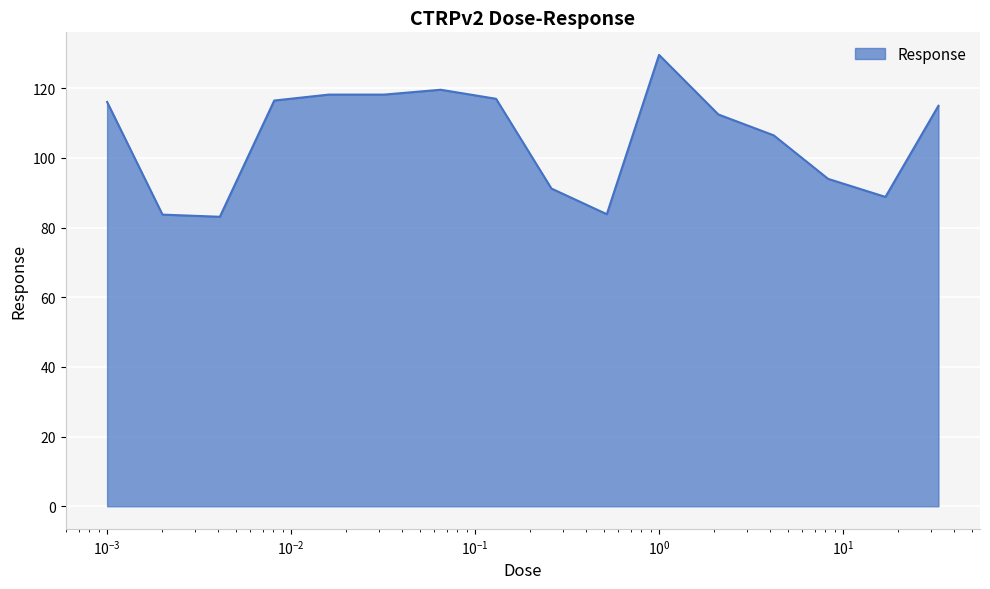

What is the difference between the maximum and minimum values?

46.5